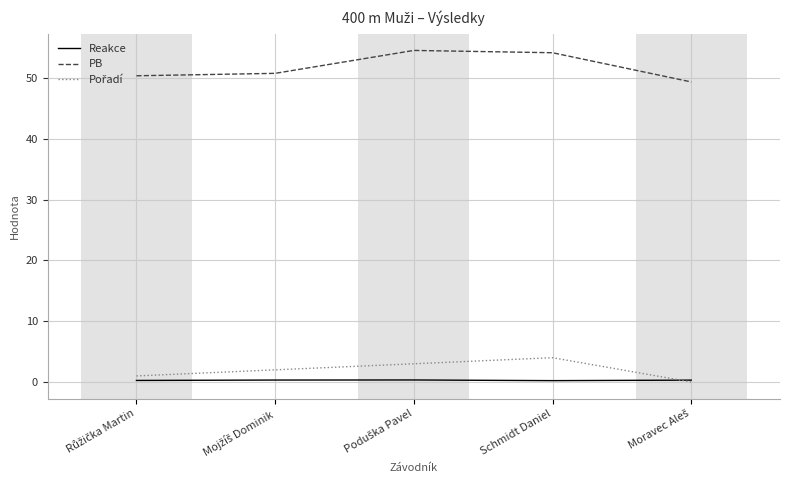

True or false: Reakce has more than 0 interior local peaks.

True